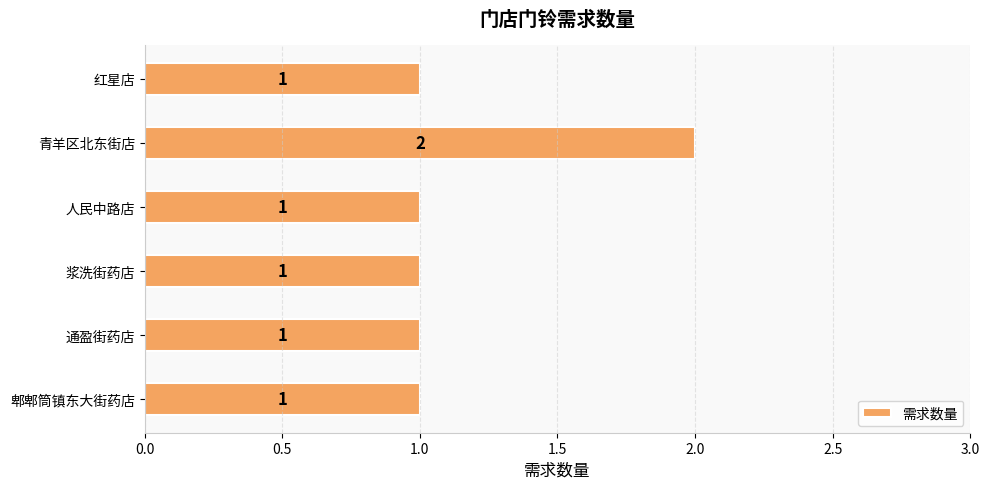

Which has a higher value, 青羊区北东街店 or 浆洗街药店?

青羊区北东街店